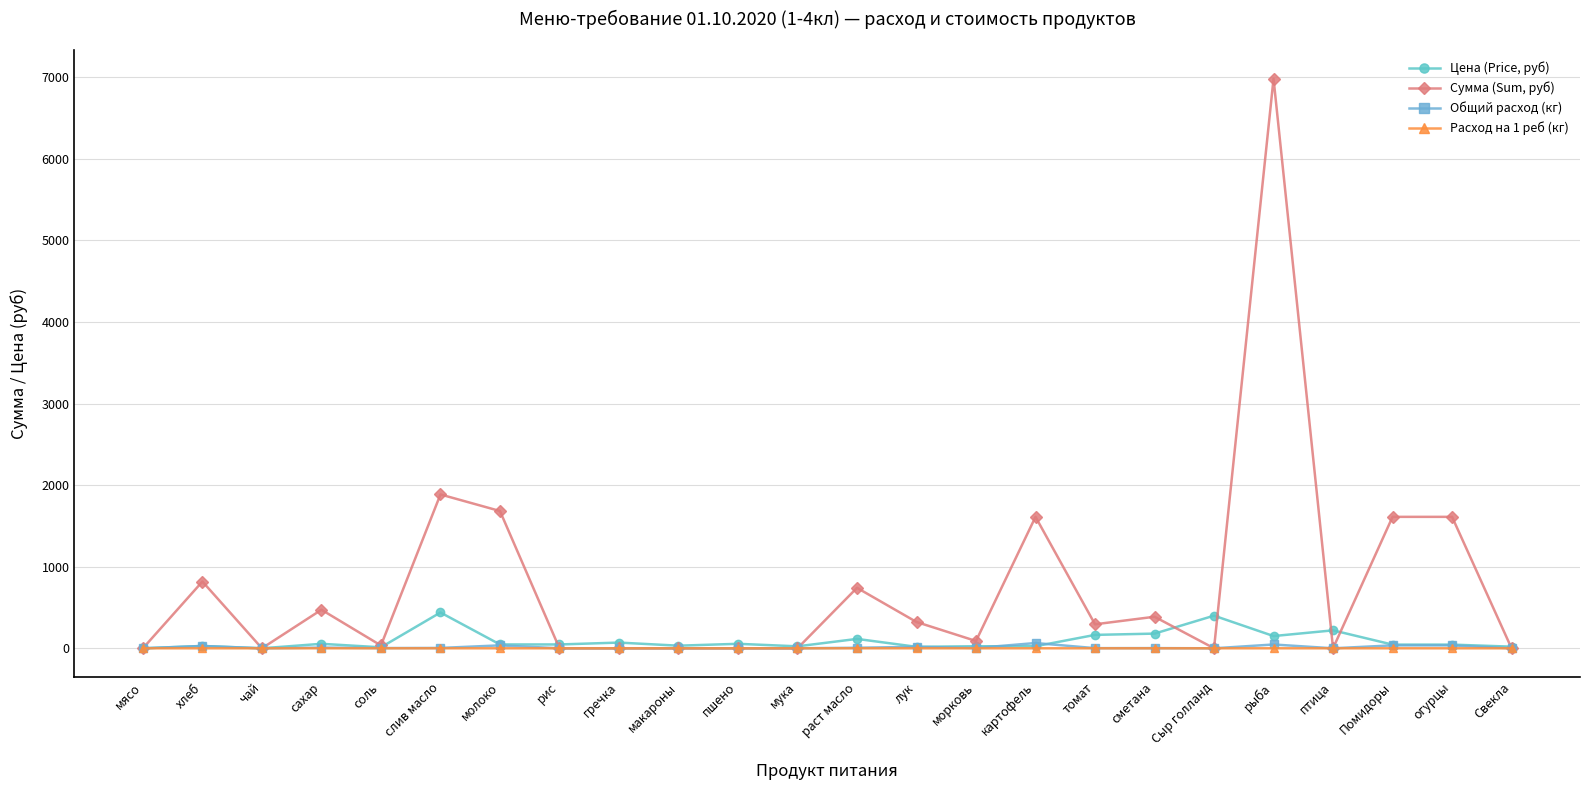

At which category does Сумма (Sum, руб) reach its first local peak?

хлеб